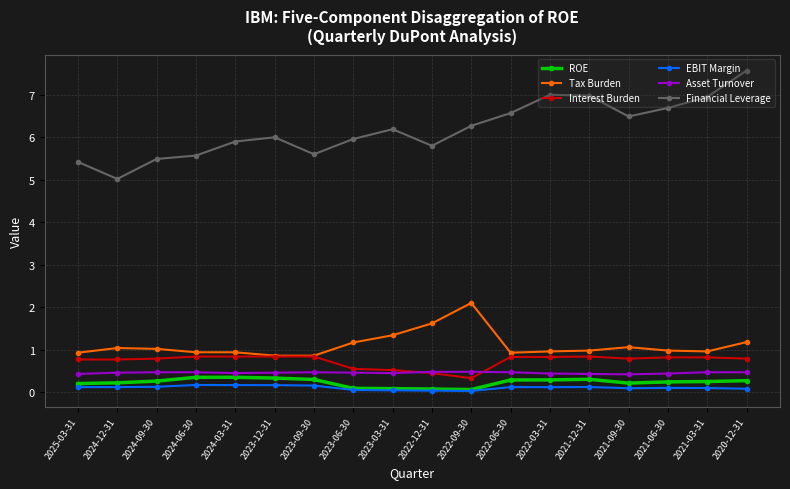

At which category is the sum across all series the highest?

2020-12-31